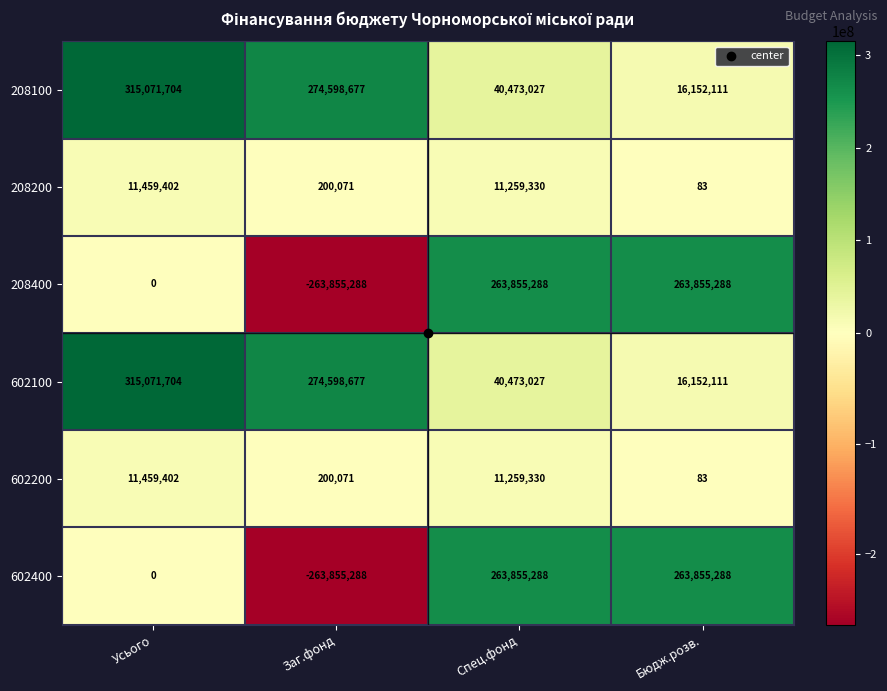

What is the difference between the second highest and second lowest values in the 208100 series?

234125650